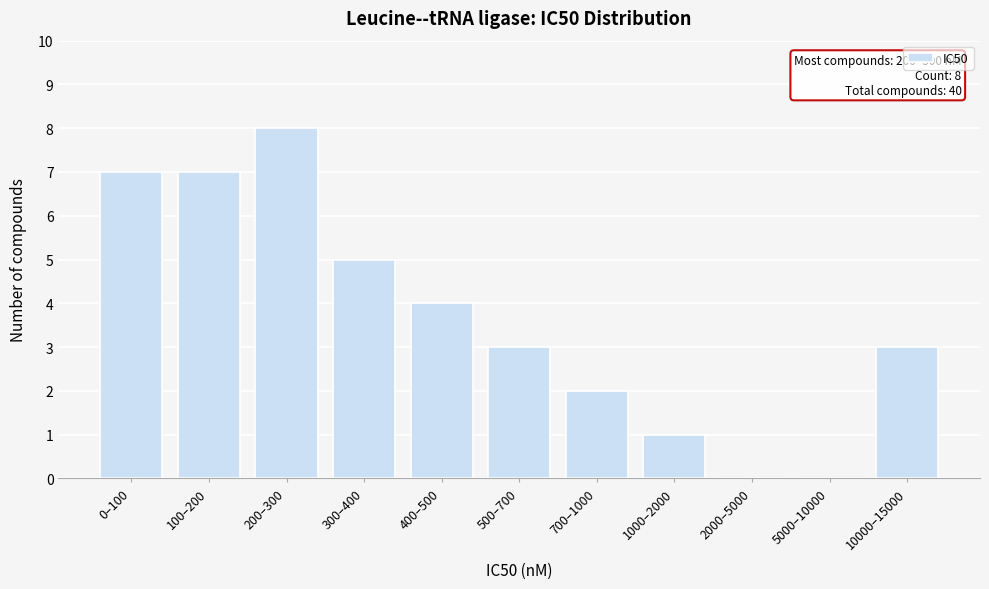

Reading right to left, what are all the values shown in this chart?

10000–15000=3	5000–10000=0	2000–5000=0	1000–2000=1	700–1000=2	500–700=3	400–500=4	300–400=5	200–300=8	100–200=7	0–100=7